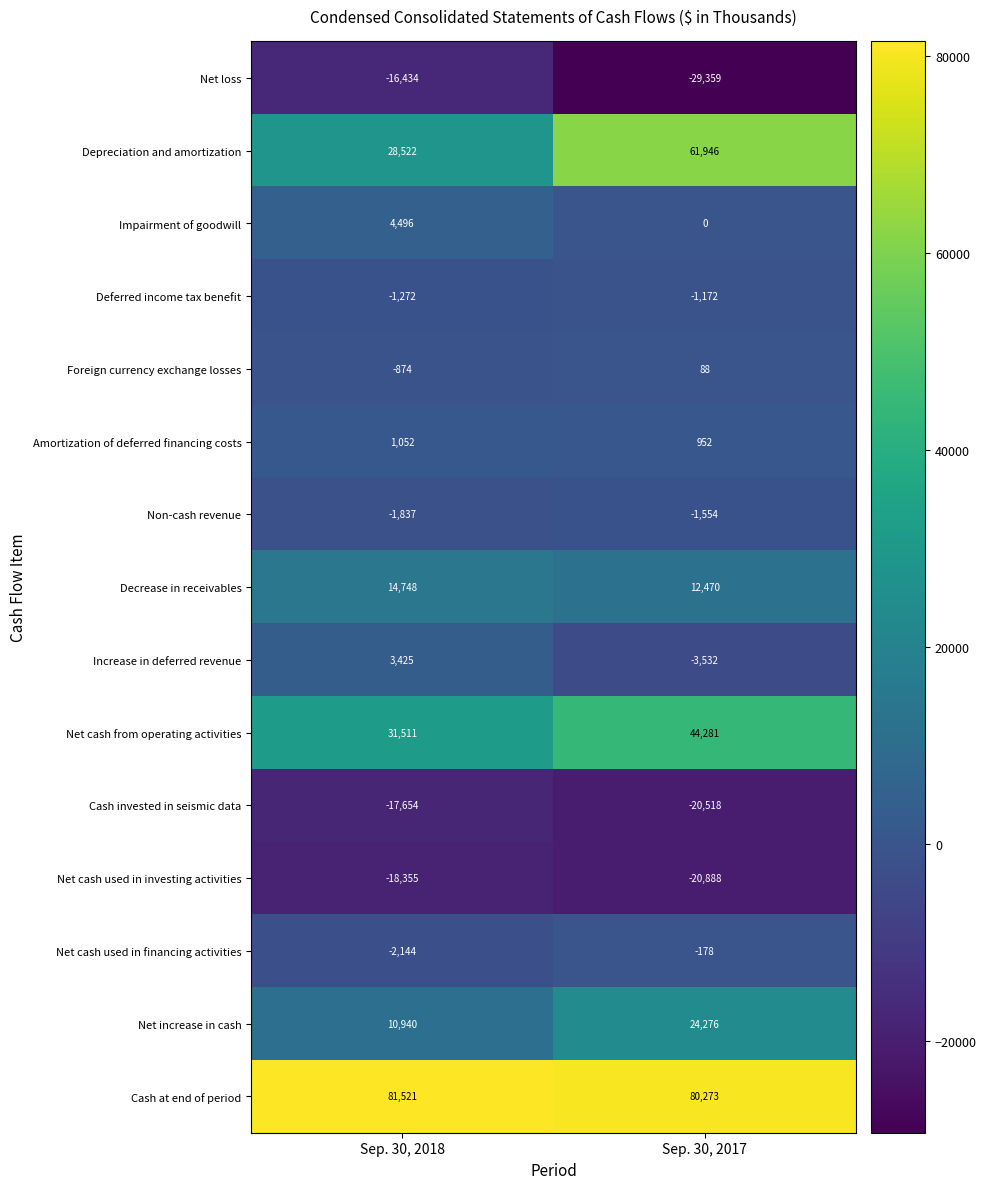

Which series changed the most between Sep. 30, 2018 and Sep. 30, 2017?

Depreciation and amortization